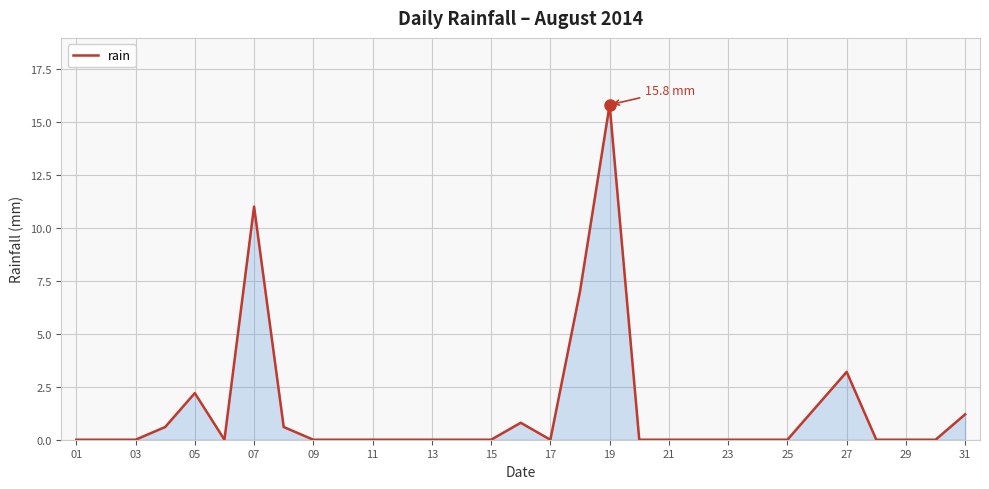

What is the maximum value shown in the chart?

15.8